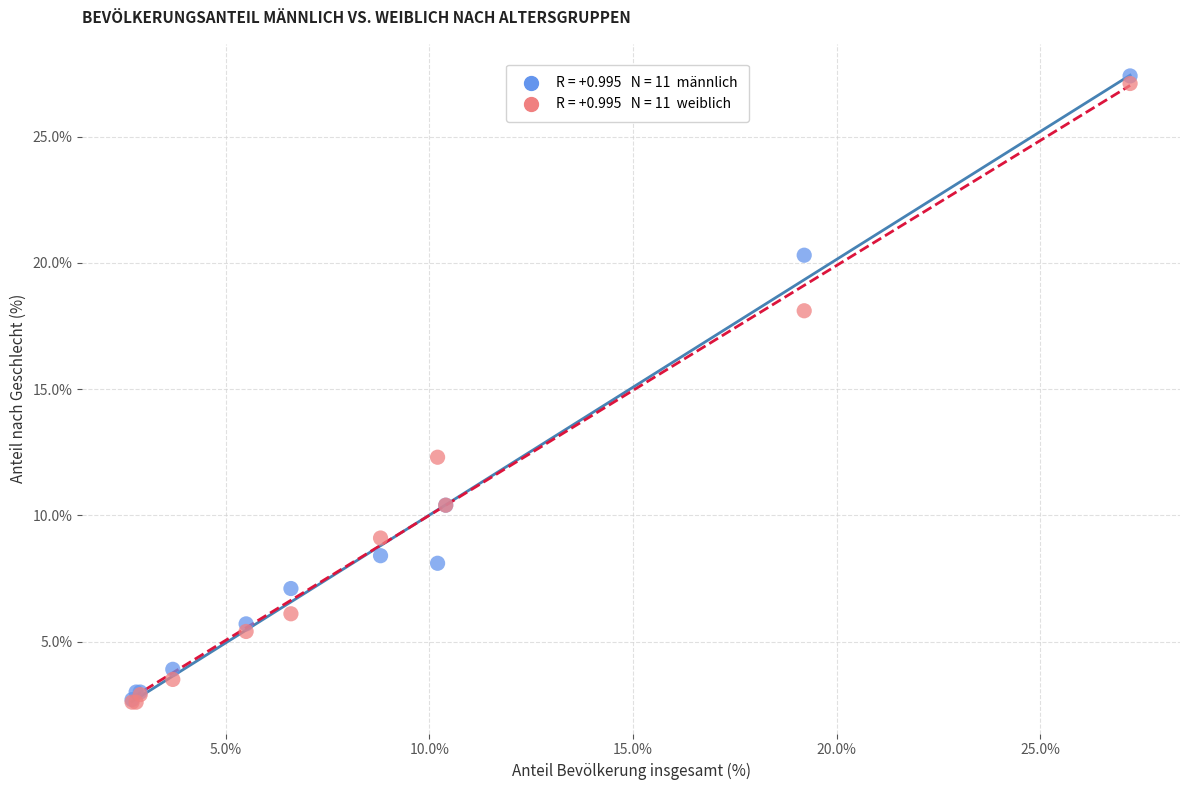

Across all series, what Y value is closest to 15?

12.3